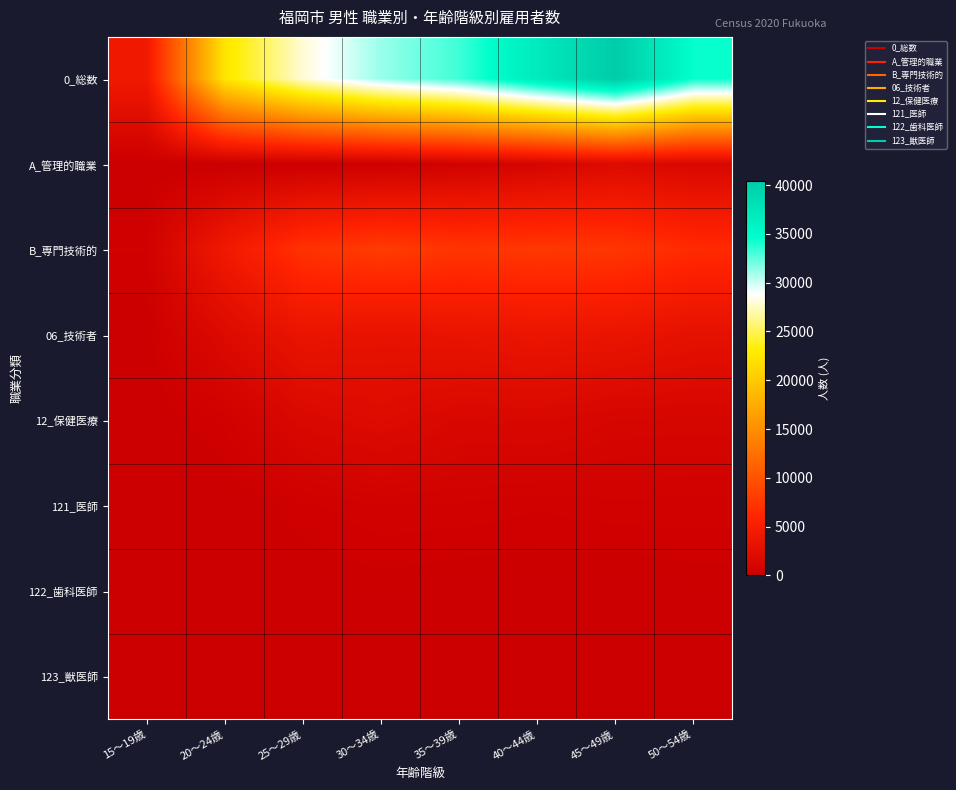

Which series has the largest range (max minus min)?

0_総数